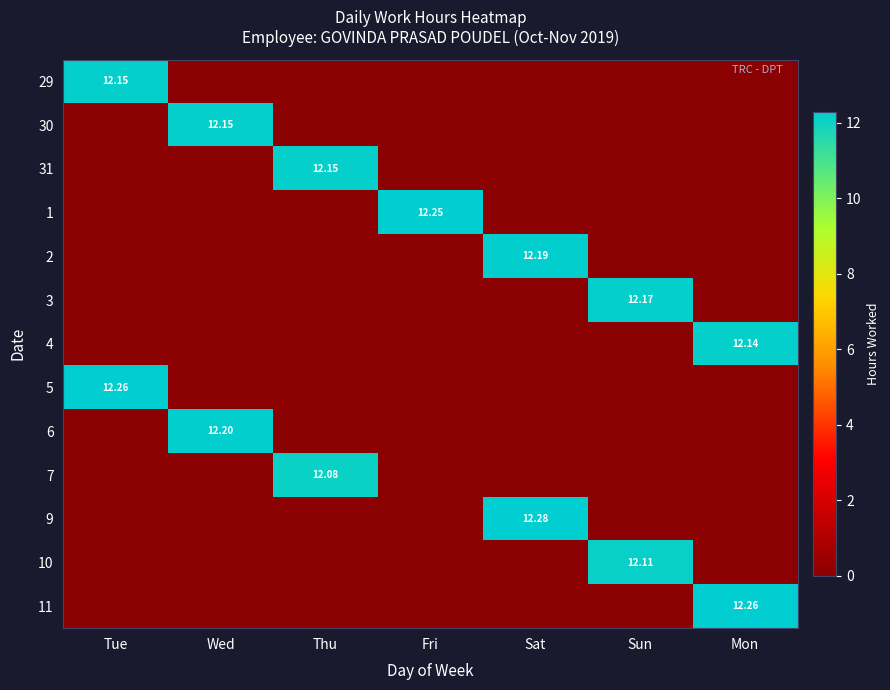

How many series are shown in this chart?

13